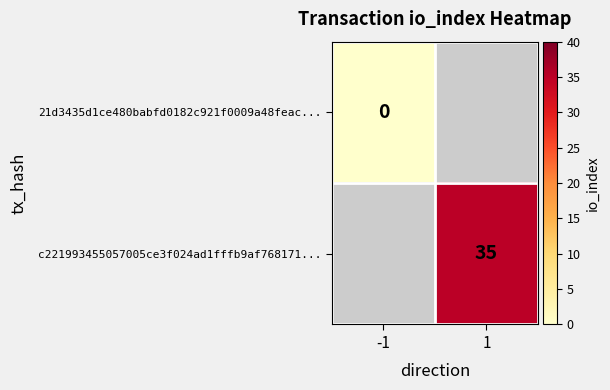

Is it true that c221993455057005ce3f024ad1fffb9af768171... equals 11 at 1?

False